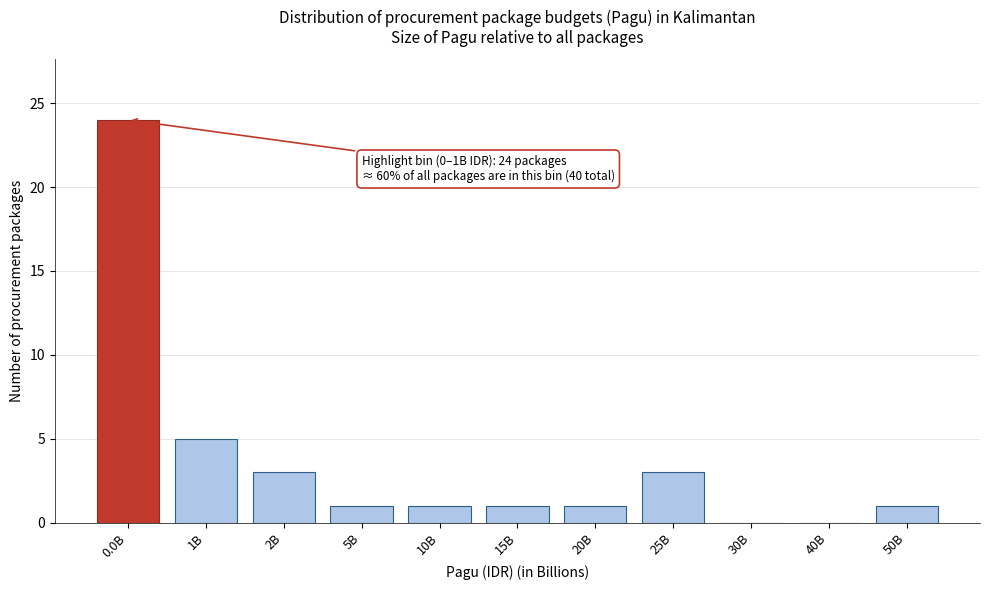

Reading right to left, extract all data points from this chart.

50B=1	40B=0	30B=0	25B=3	20B=1	15B=1	10B=1	5B=1	2B=3	1B=5	0.0B=24